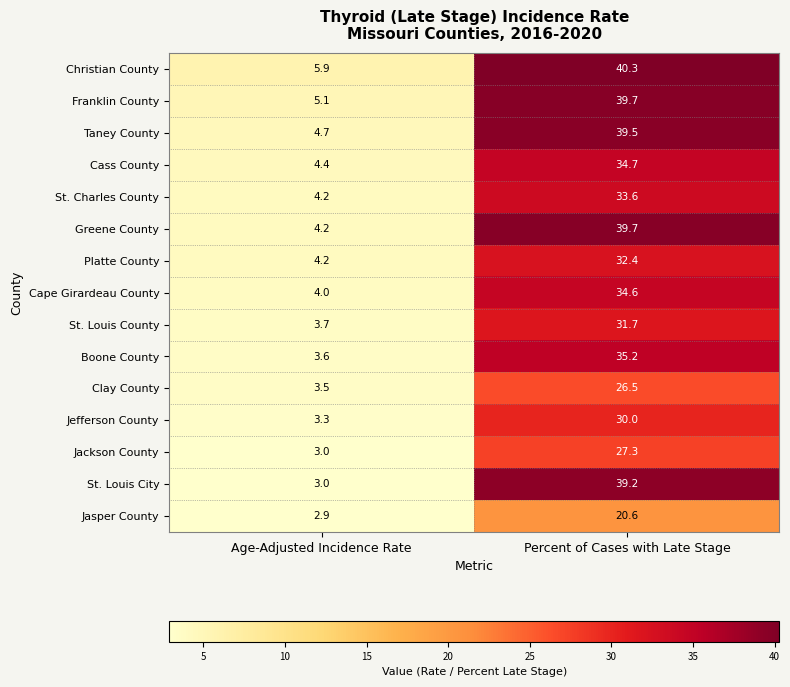

What is the spread (max minus min) of values at Age-Adjusted Incidence Rate?

3.0